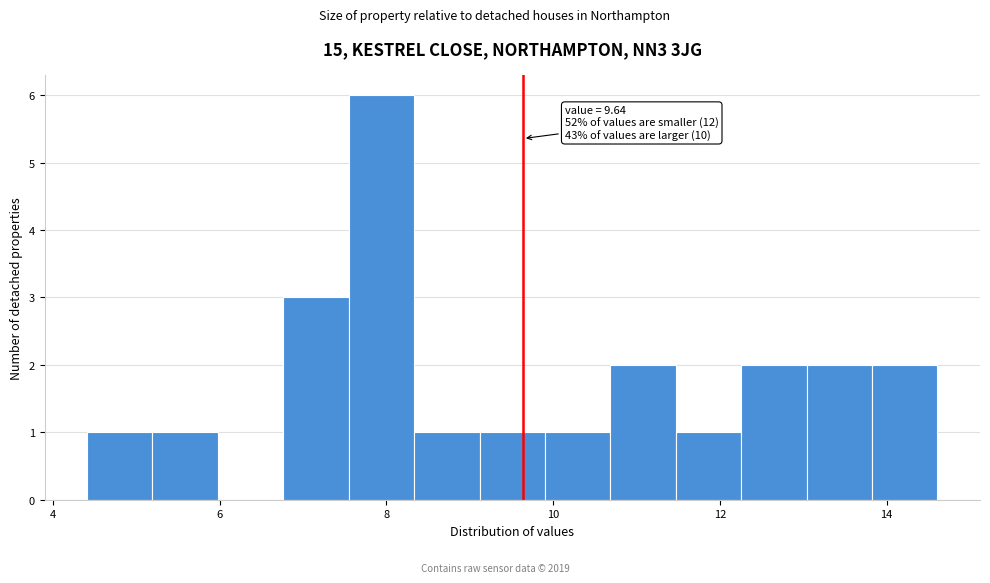

Around what value on the x-axis is the tallest bar? Give the approximate position of its centre, as read against the axis.

8.0